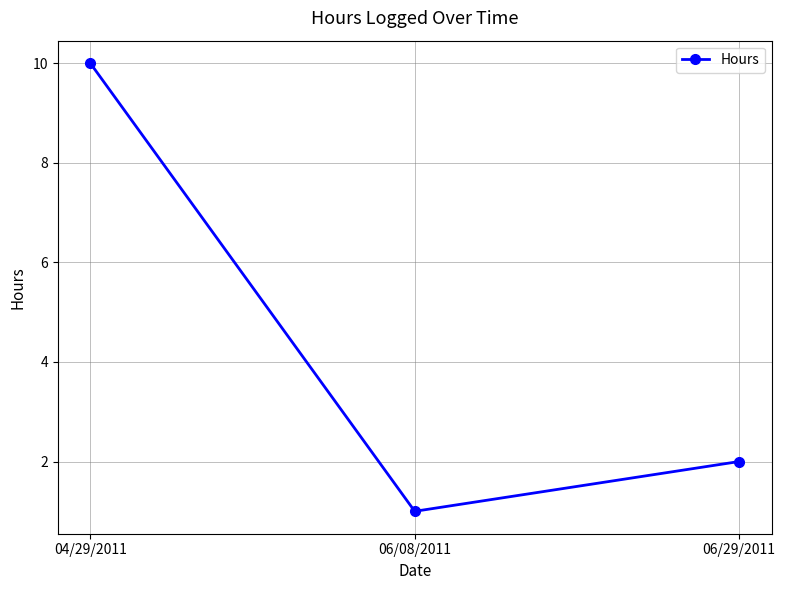

Reading right to left, what are all the values shown in this chart?

2	1	10